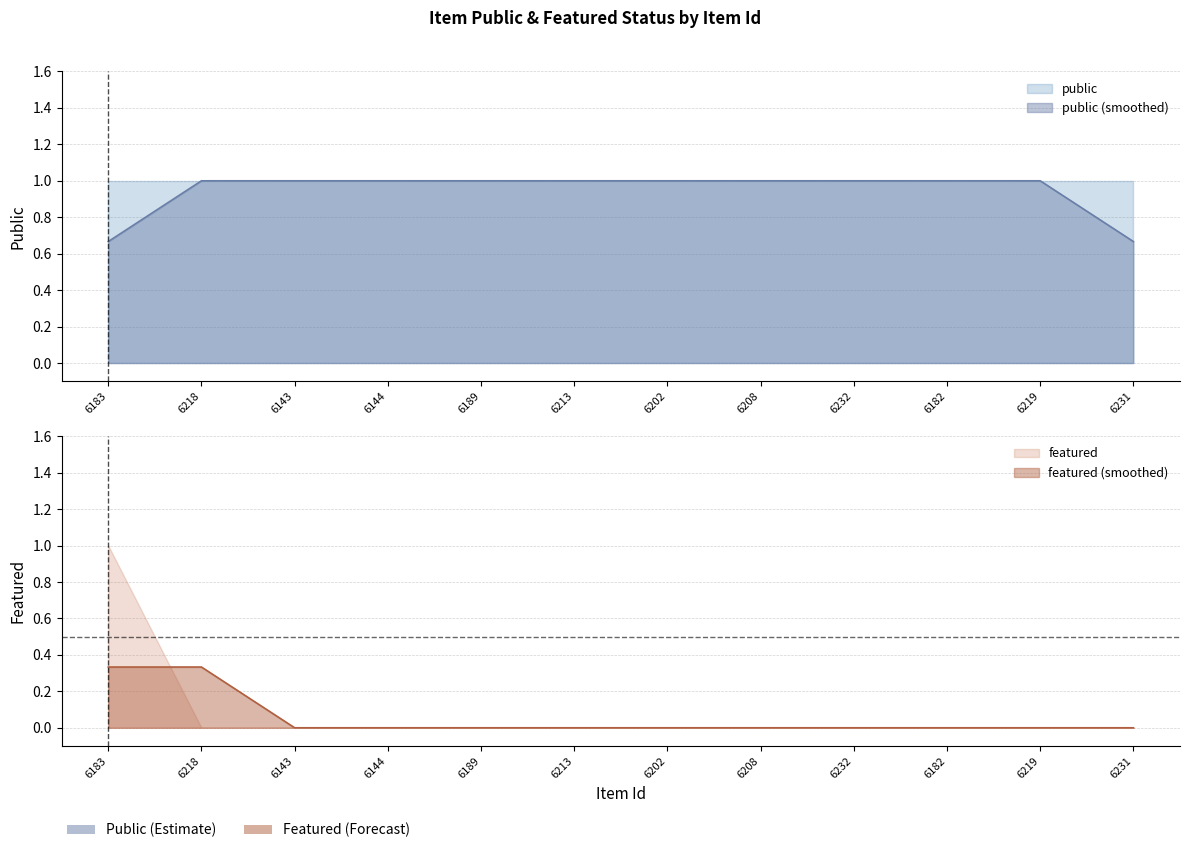

The value of public at 6202 is 1. True or false?

True